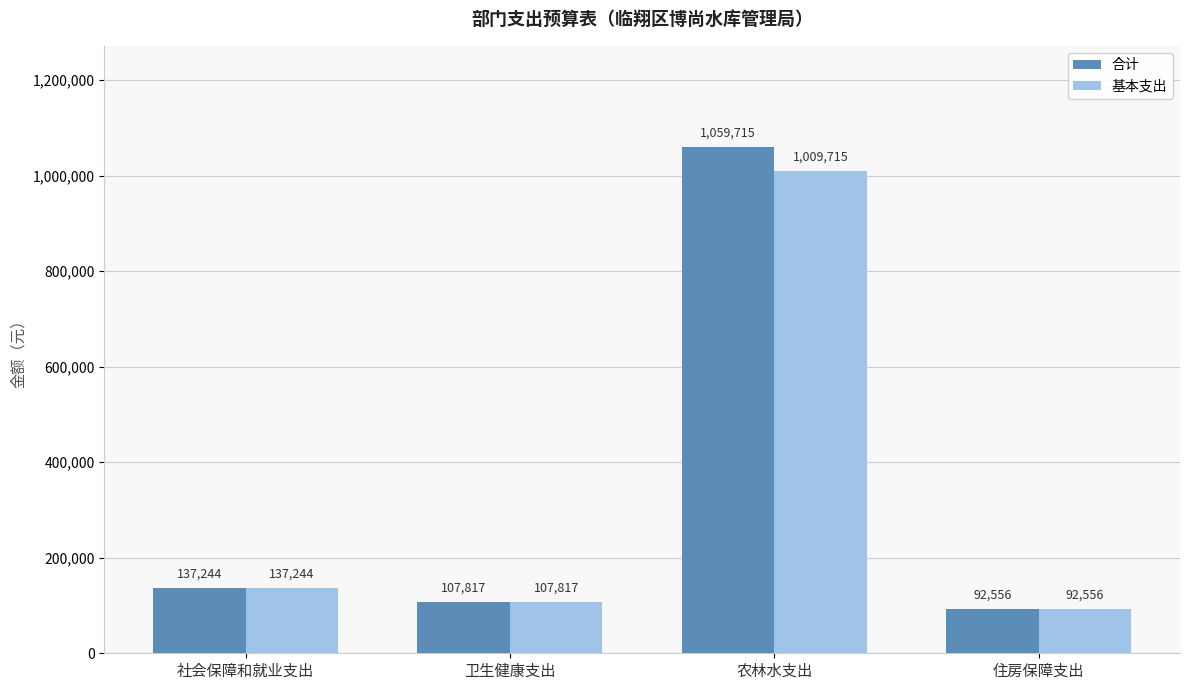

What is the label of the 4th bar from the right?

社会保障和就业支出